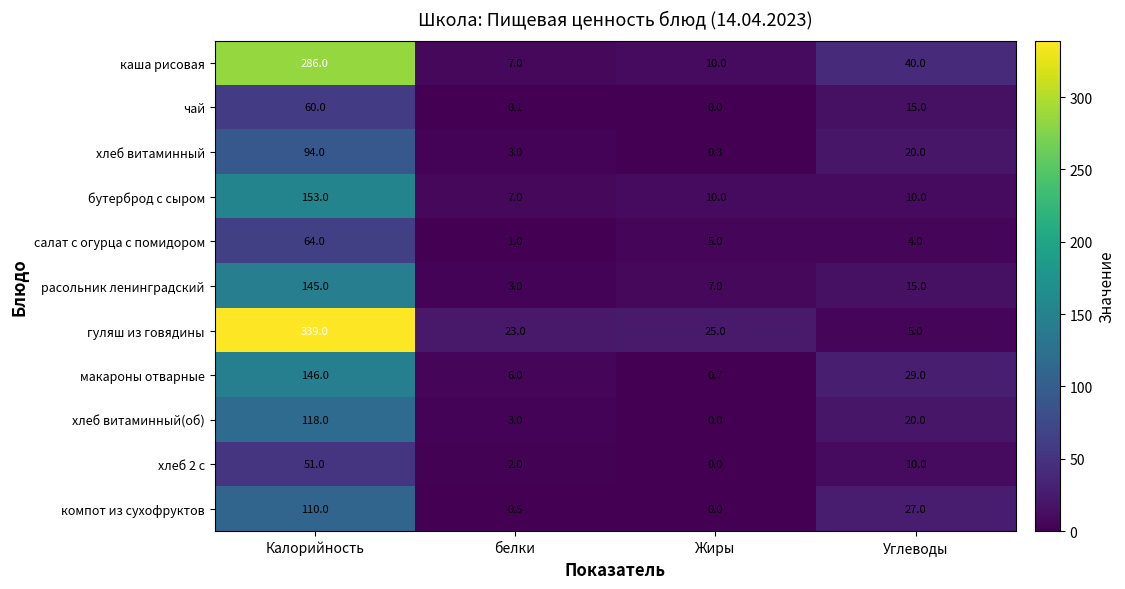

What is the sum of the компот из сухофруктов values at Жиры and Калорийность?

110.0